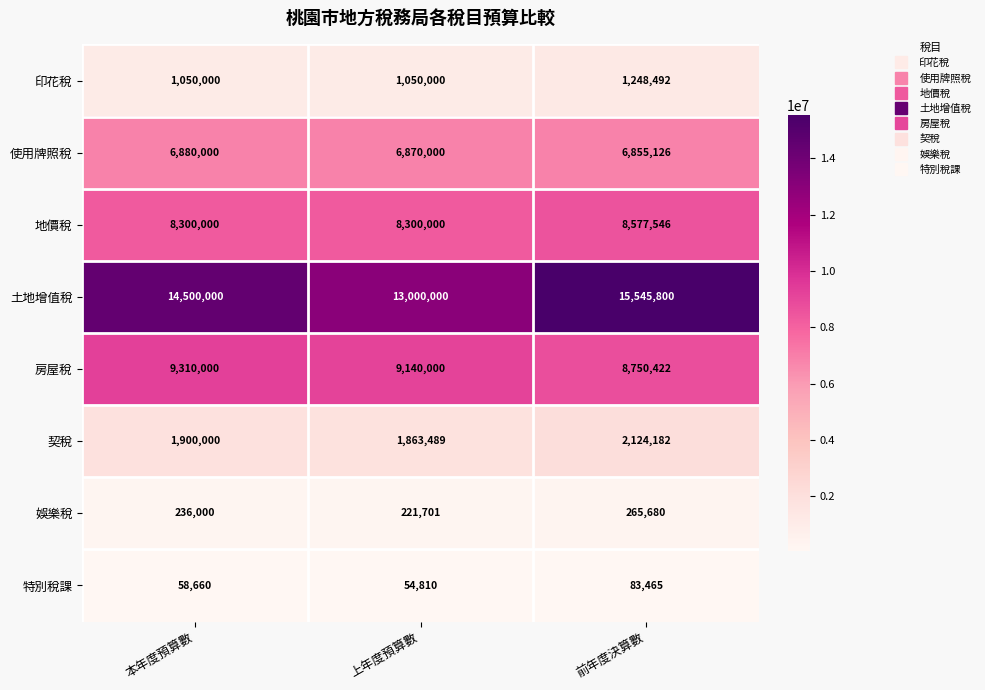

At which category is the sum across all series the highest?

前年度決算數